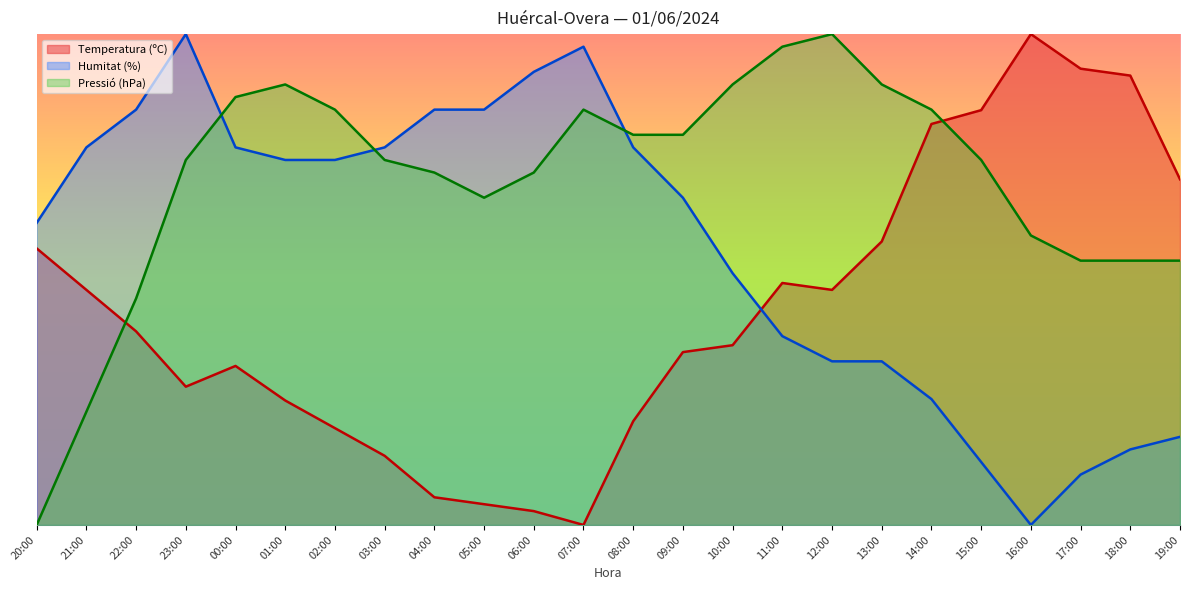

True or false: Temperatura (ºC) has a value of 49.3 at 11:00.

True